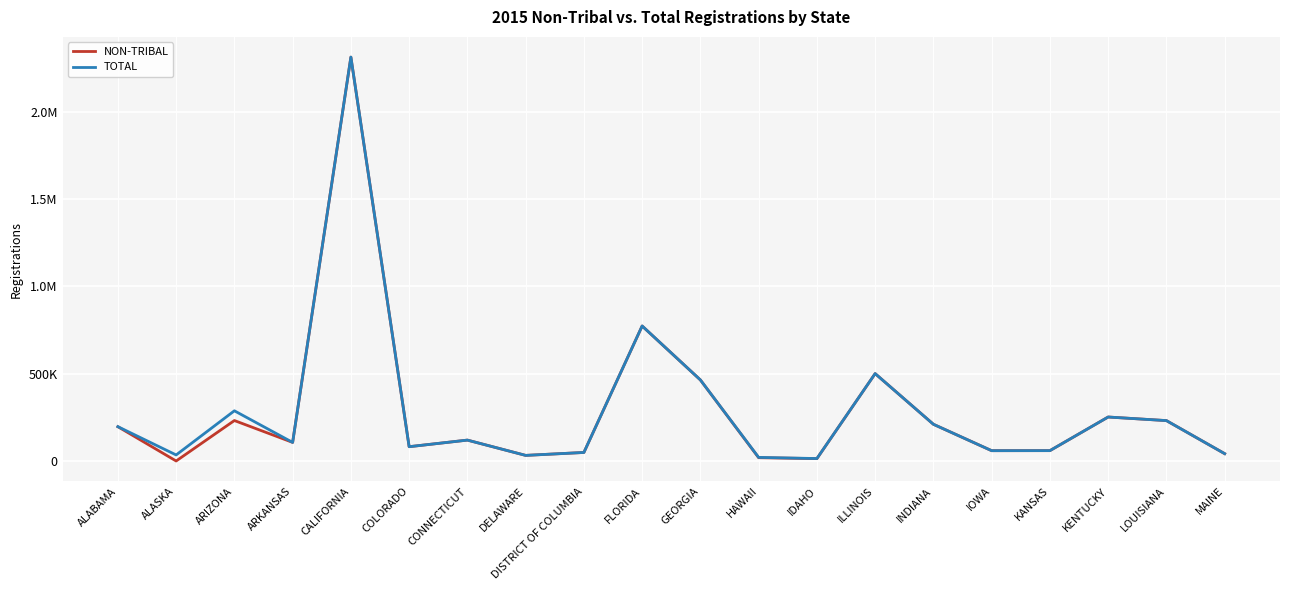

What is the average value of the TOTAL series?

292221